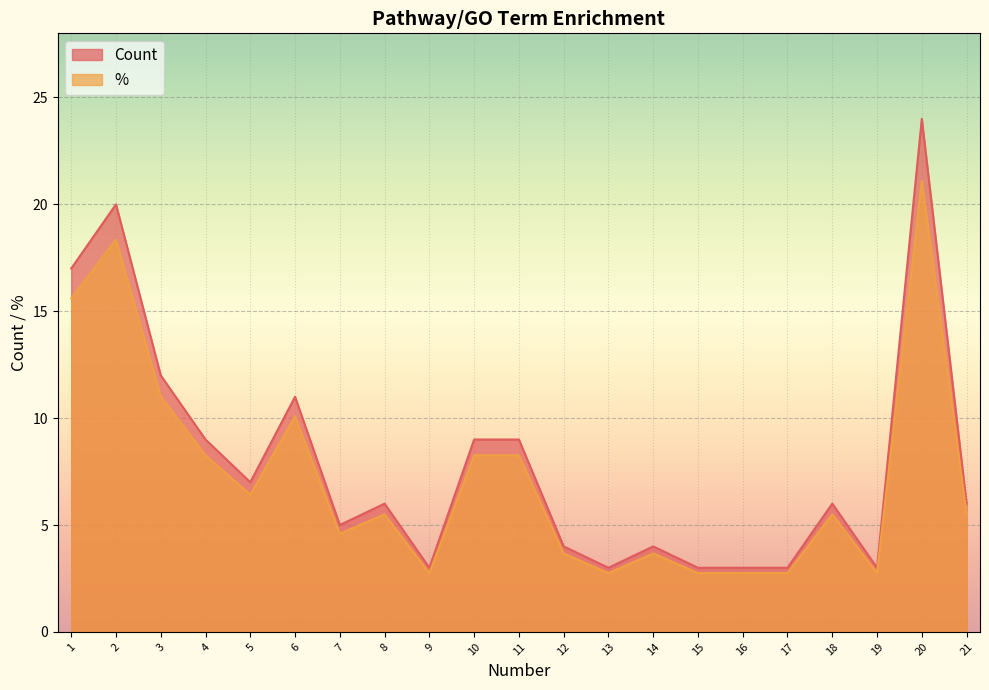

Is the value of Count at 21 greater than the value of % at 2?

No